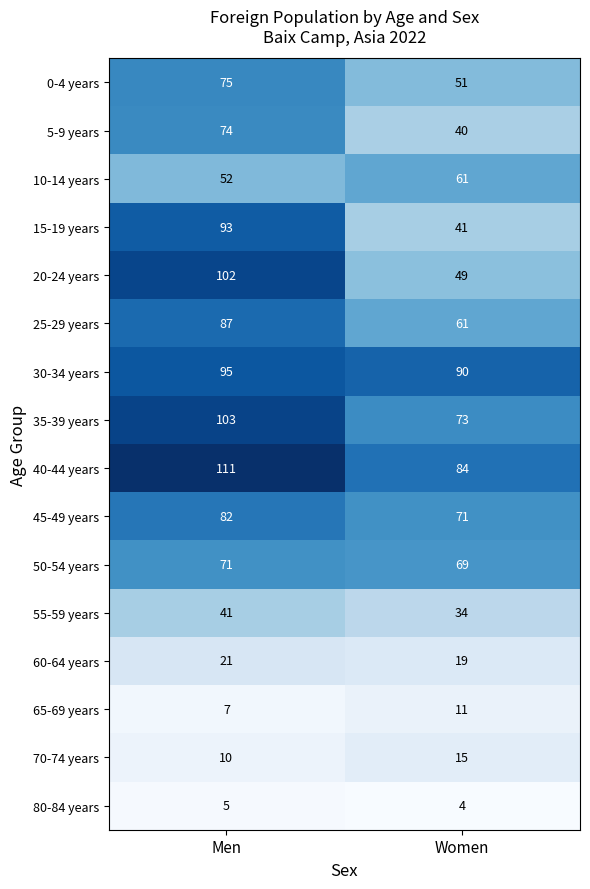

What is the sum of all 80-84 years values?

9